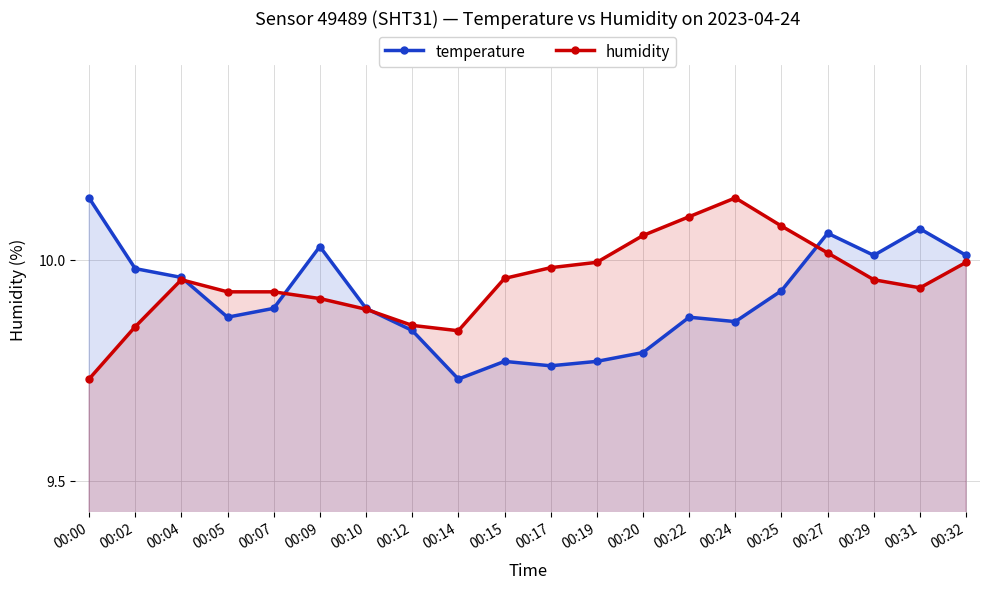

Reading left to right, what are all the values shown in this chart?

temperature: 10.1	10.0	10.0	9.9	9.9	10.0	9.9	9.8	9.7	9.8	9.8	9.8	9.8	9.9	9.9	9.9	10.1	10.0	10.1	10.0
humidity: 9.7	9.8	10.0	9.9	9.9	9.9	9.9	9.9	9.8	10.0	10.0	10.0	10.1	10.1	10.1	10.1	10.0	10.0	9.9	10.0